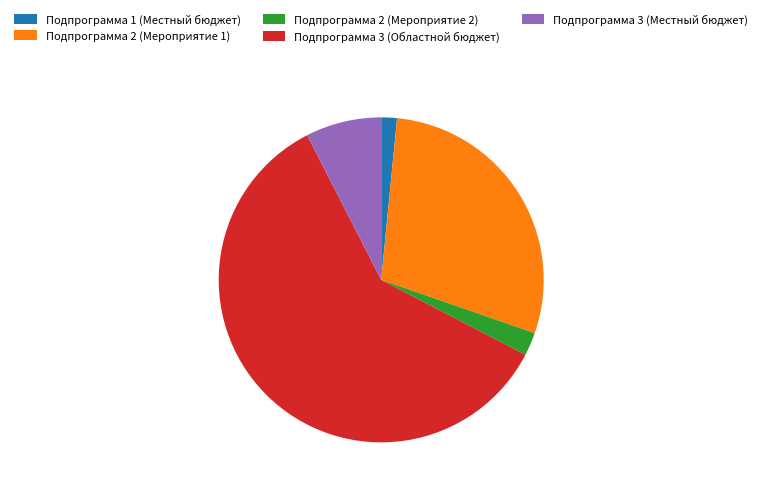

Which category has the biggest portion of the pie?

Подпрограмма 3 (Областной бюджет)